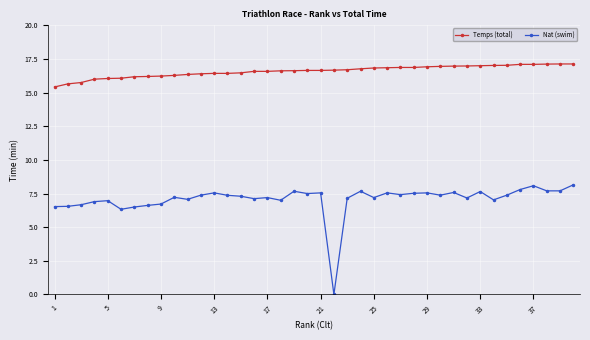

How many series are shown in this chart?

2